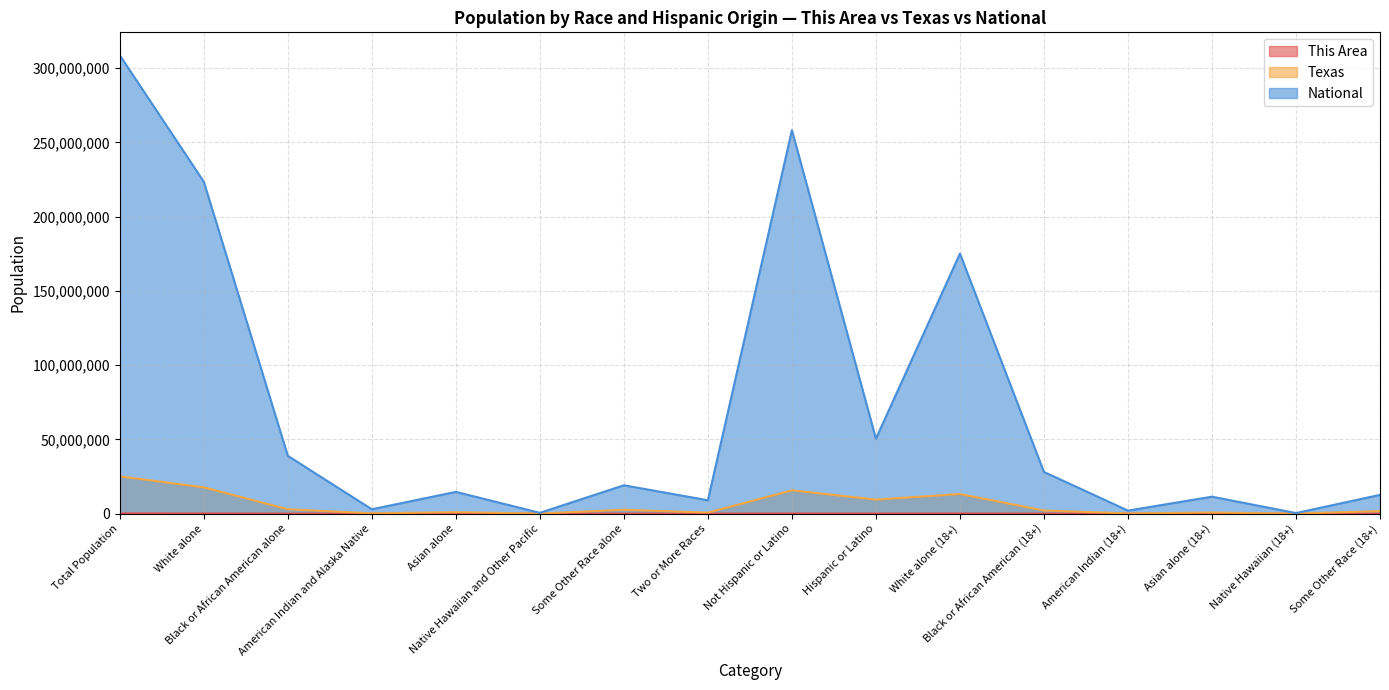

What is the total value across all series at Hispanic or Latino?

59993916